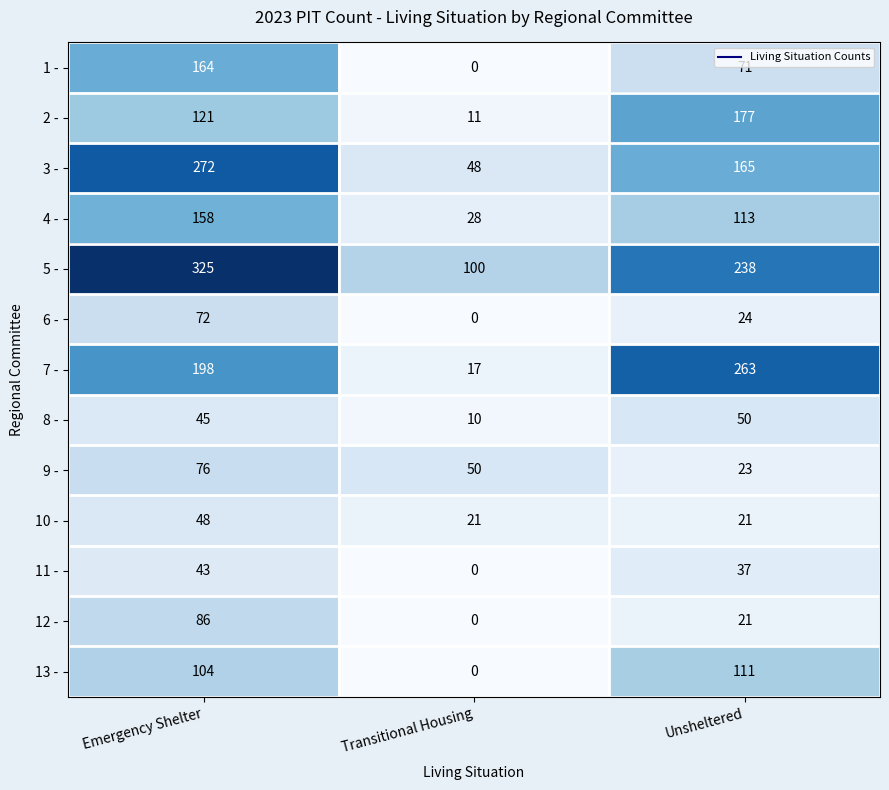

Where is 7 - nearest to the value 140?

Emergency Shelter